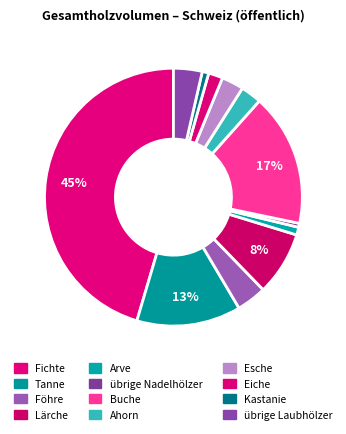

To the nearest percent, what is the difference between the Eiche and Tanne slice percentages?

11%